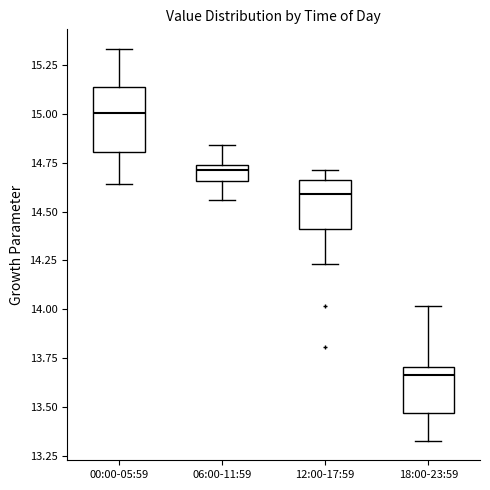

Which box's median line is the lowest?

18:00-23:59